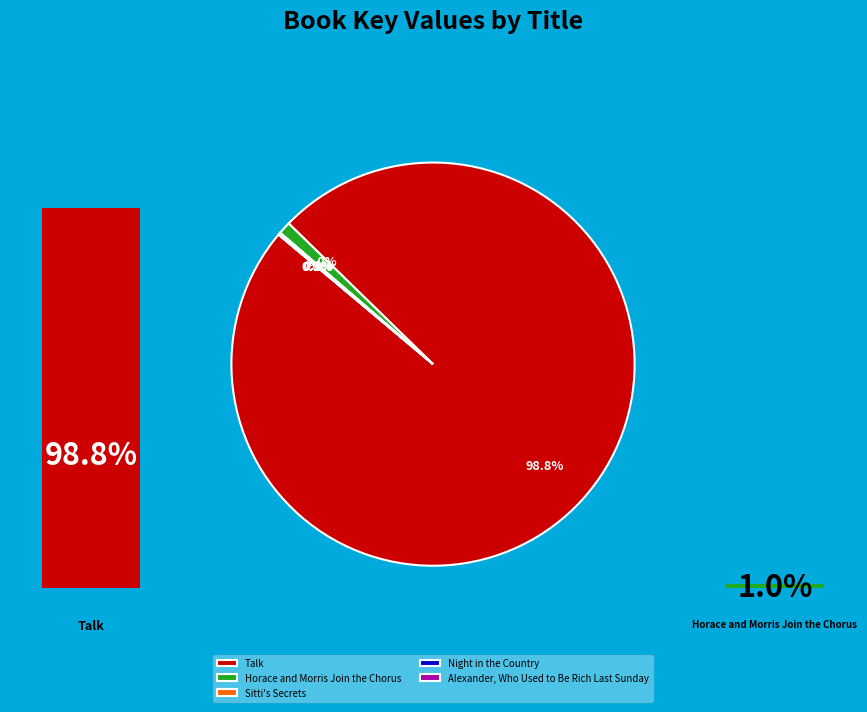

Rank the categories by value from highest to lowest.

Talk, Horace and Morris Join the Chorus, Night in the Country, Alexander, Who Used to Be Rich Last Sunday, Sitti's Secrets